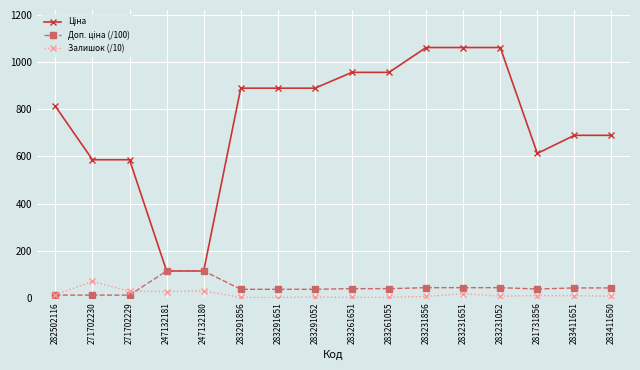

What is the highest value of the Залишок (/10) series?

69.0